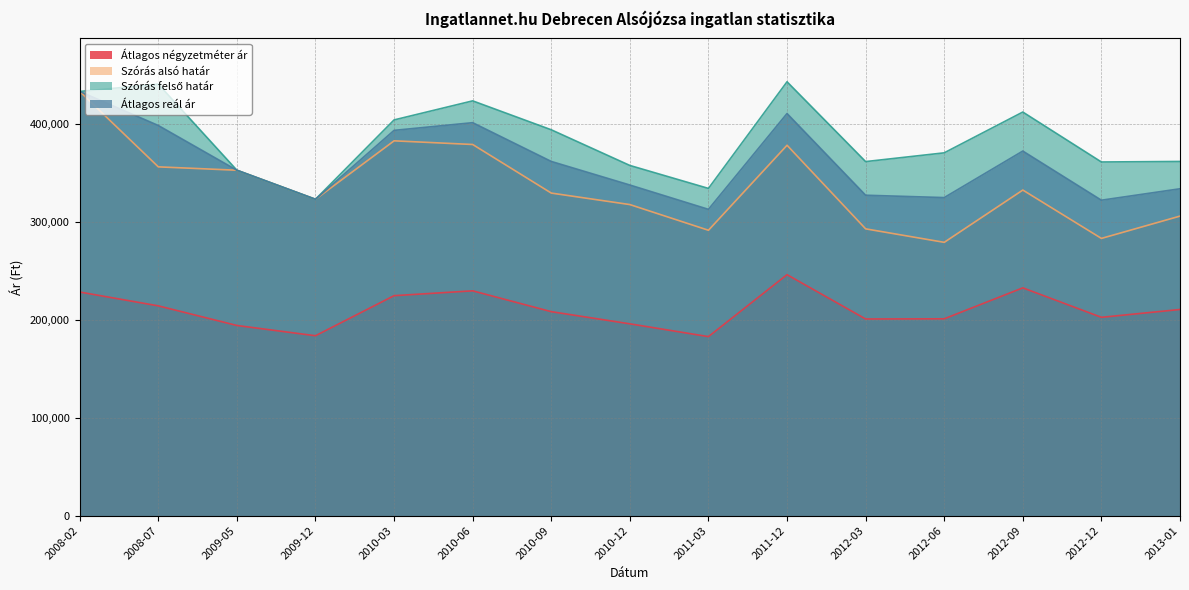

What is the label of the 4th point from the right?

2012-06